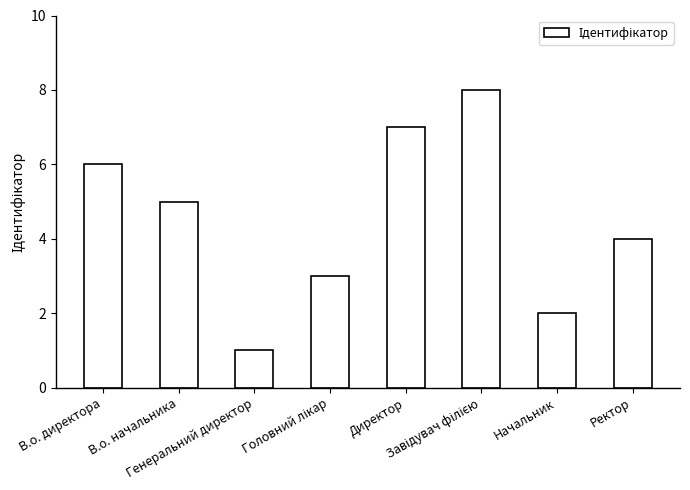

What is the difference between the maximum and minimum values?

7